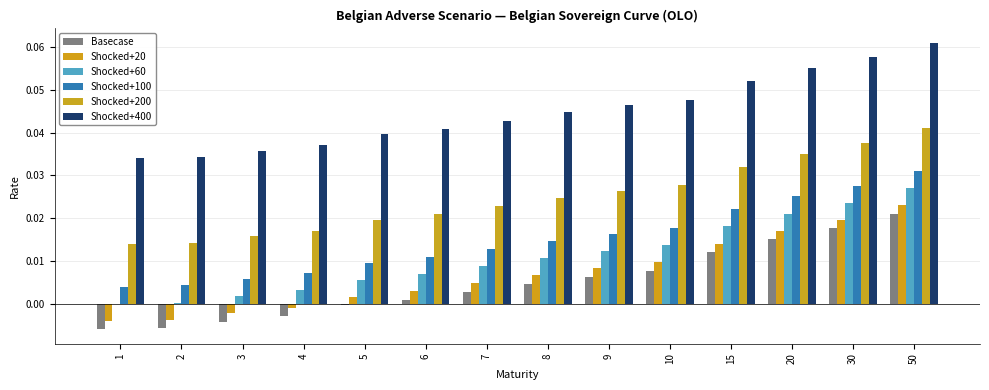

Which series has the largest range (max minus min)?

Shocked+20